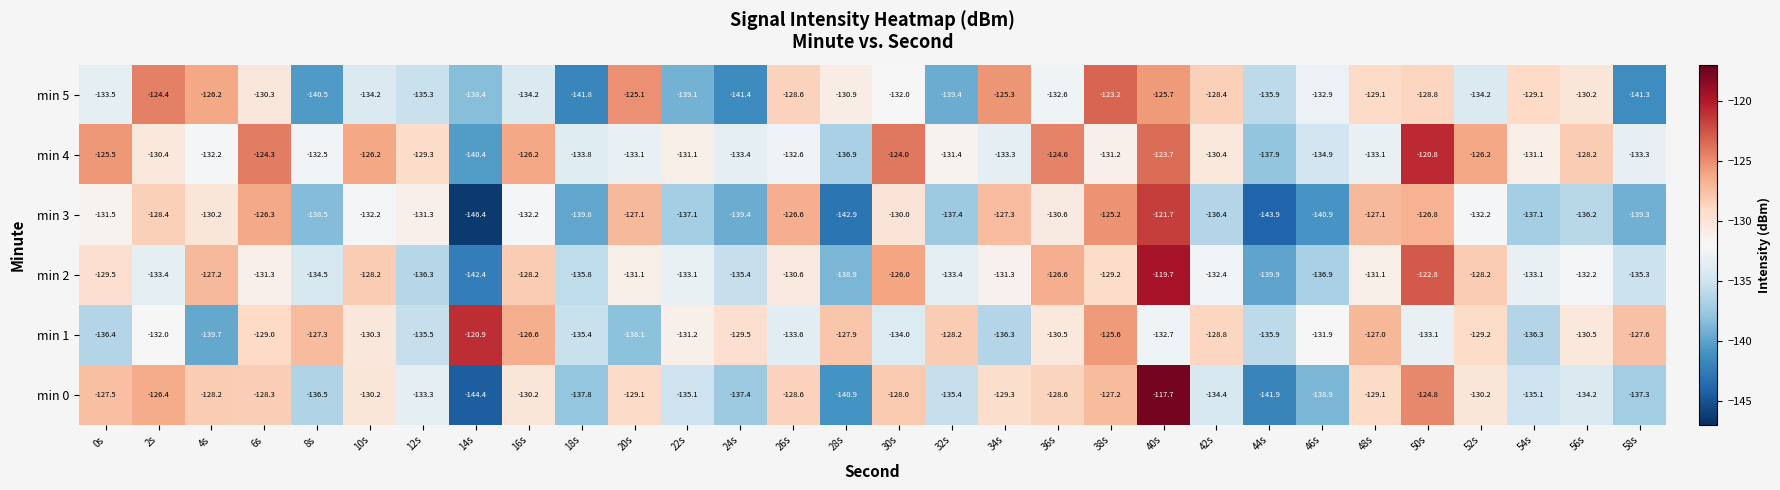

What is the difference between the min 5 values at 36s and 32s?

6.8